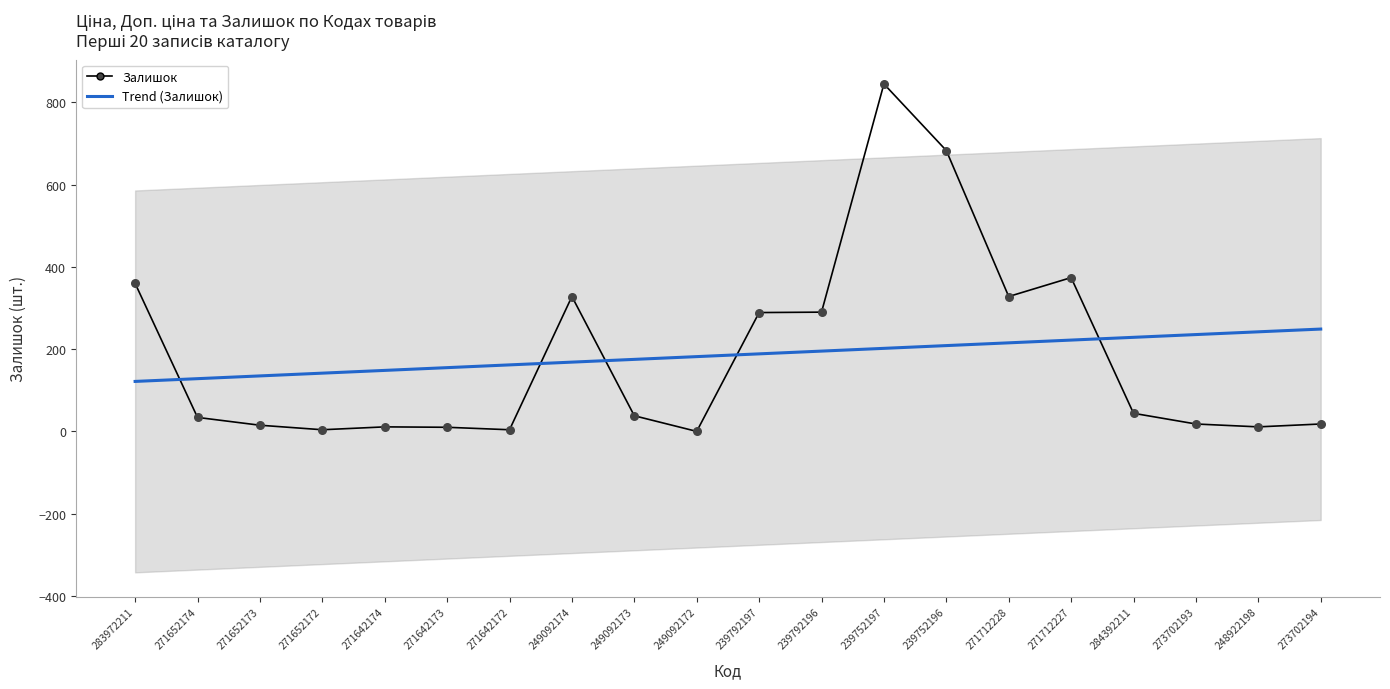

Is the value of Trend (Залишок) at 271652173 greater than the value of Залишок at 271652174?

Yes